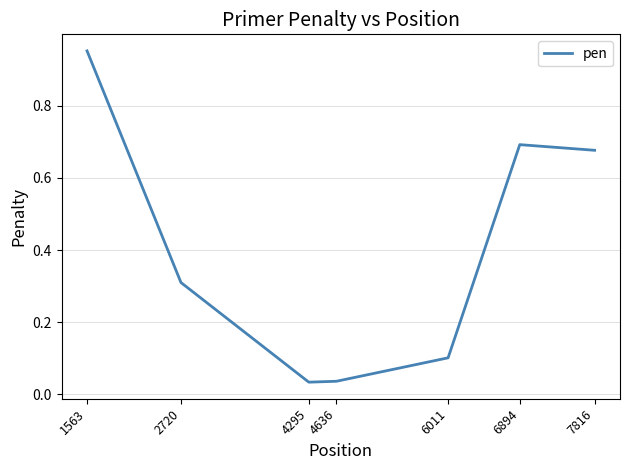

How many interior local valleys (lower than both neighbors) does the data have?

1